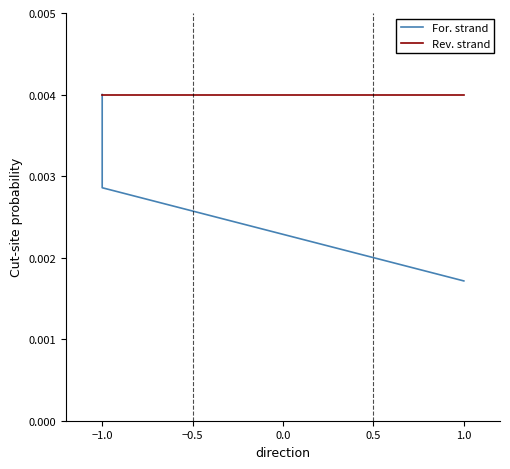

True or false: Rev. strand has more than 2 interior local peaks.

False